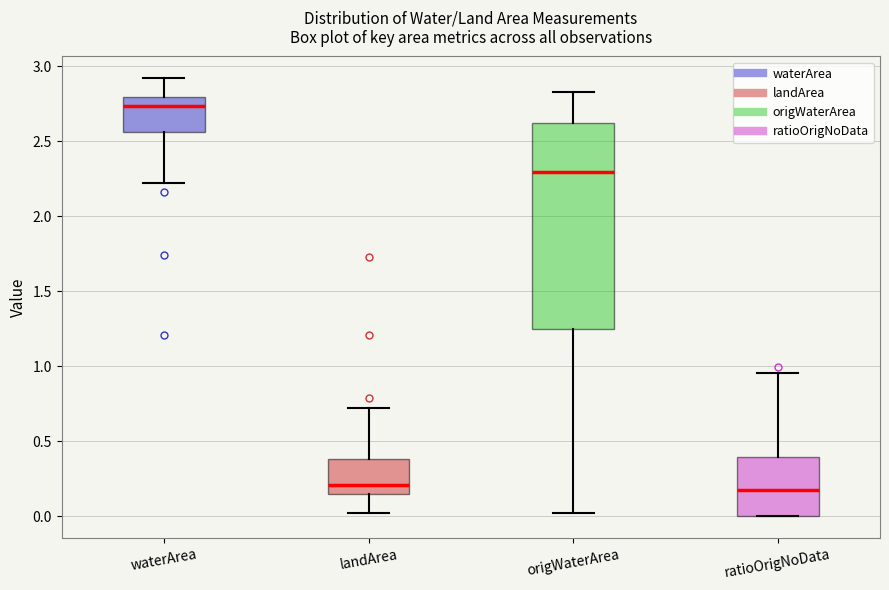

Comparing the boxes themselves (not the whiskers), which one is the tallest?

origWaterArea